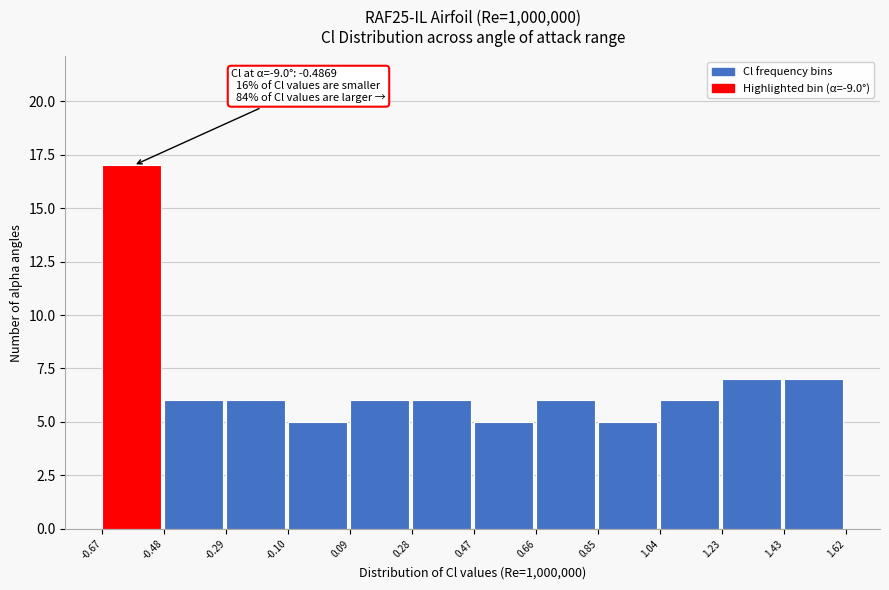

Over which range of the x-axis is the bar tallest?

-0.67 to -0.48